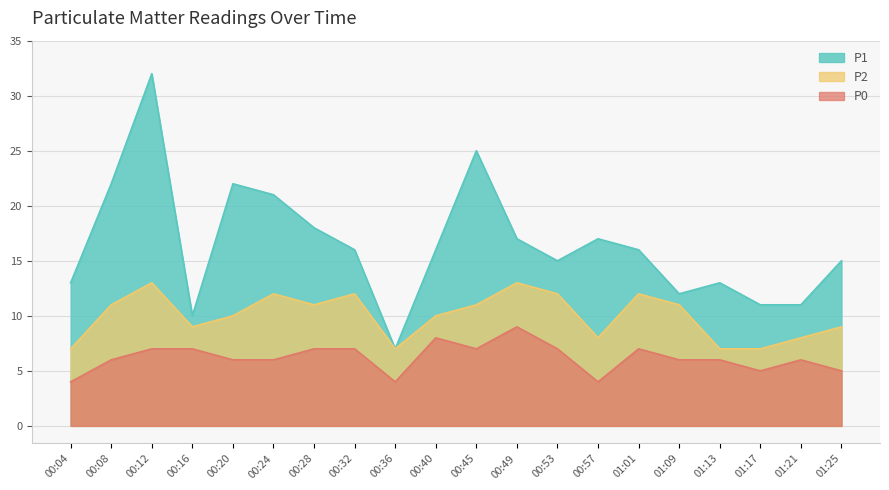

True or false: P1 and P2 cross at least once.

False